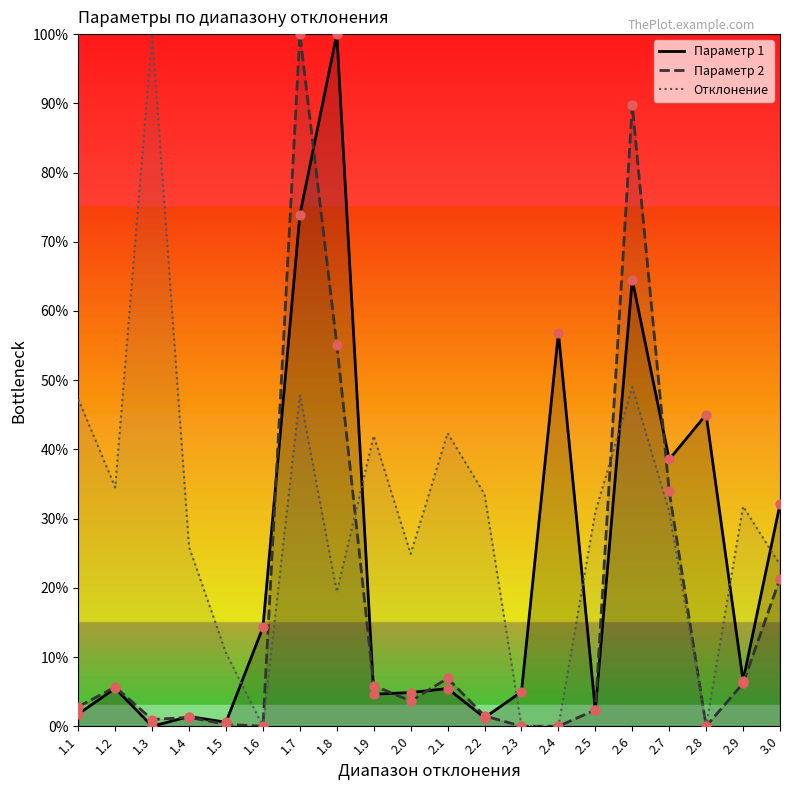

What is the total value across all series at 2.7?

103.5